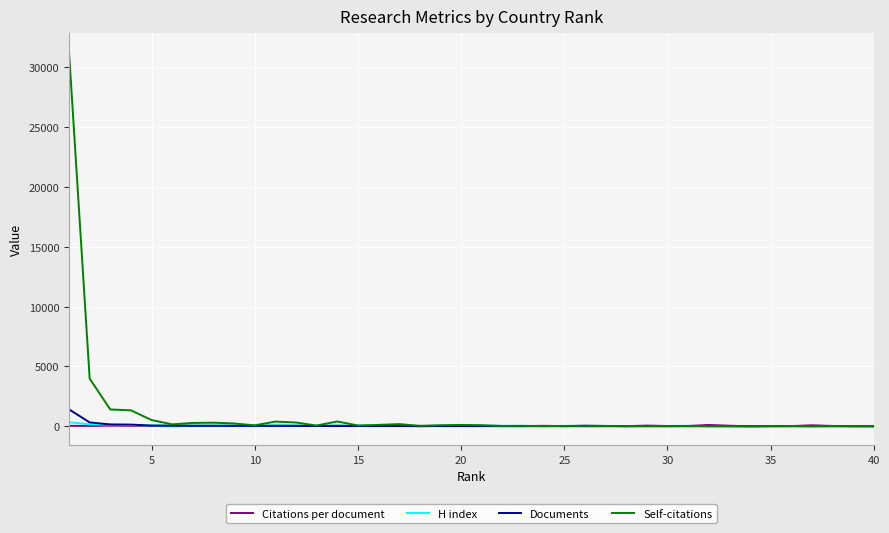

What is the maximum value shown in the chart?

31292.0